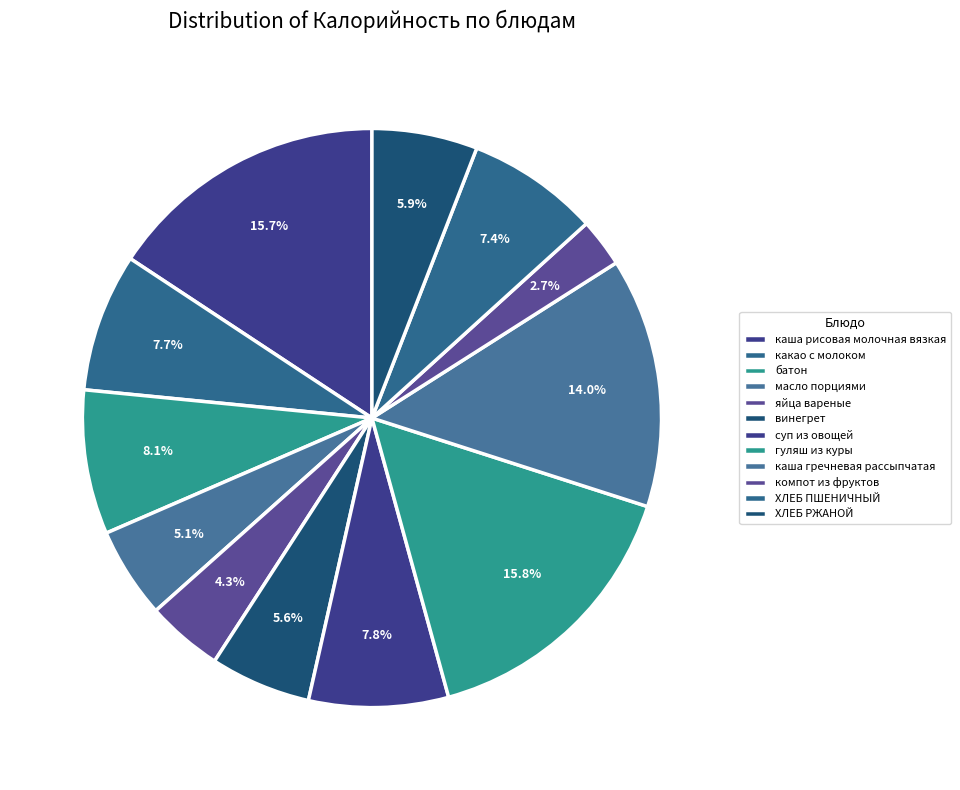

How many segments does this pie chart have?

12